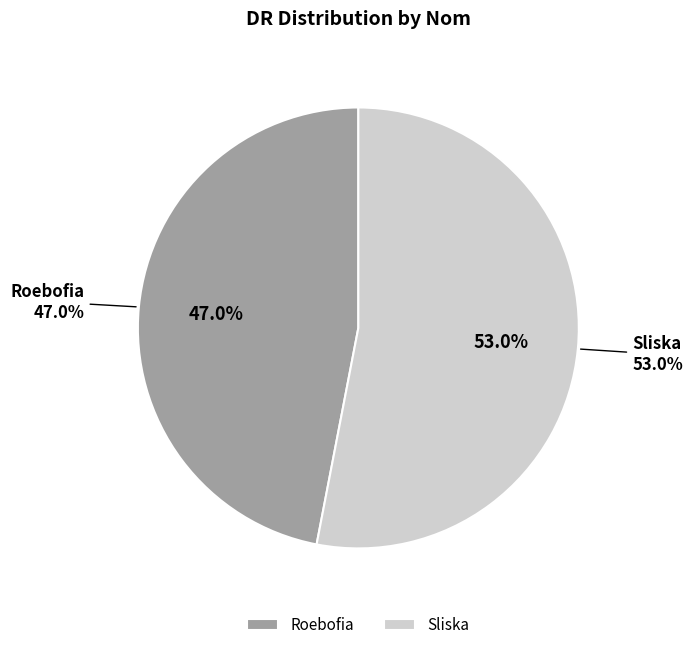

To the nearest percent, what is the difference between the Sliska and Roebofia slice percentages?

6%